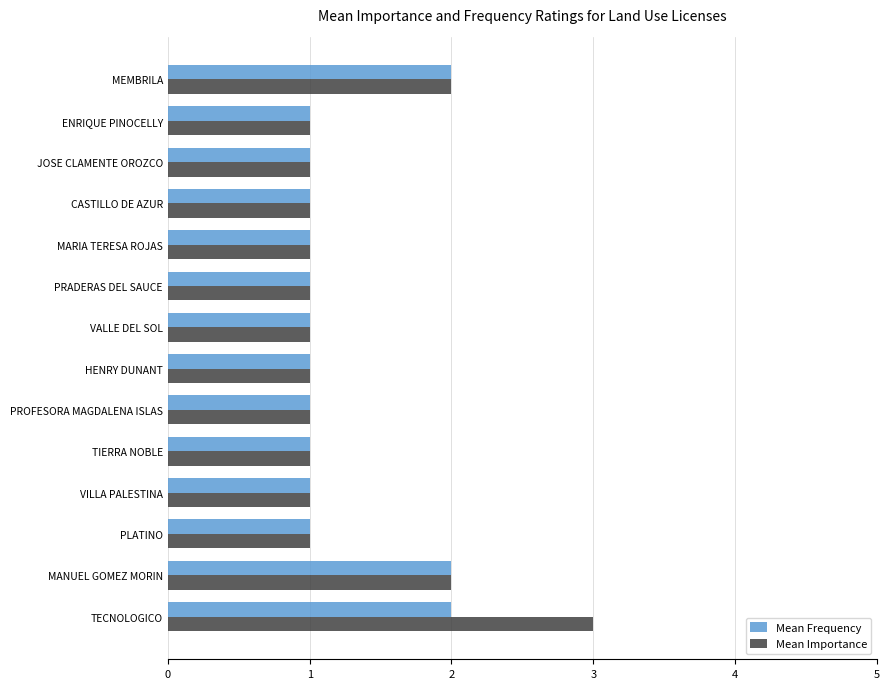

Which category has the highest value across all series?

TECNOLOGICO